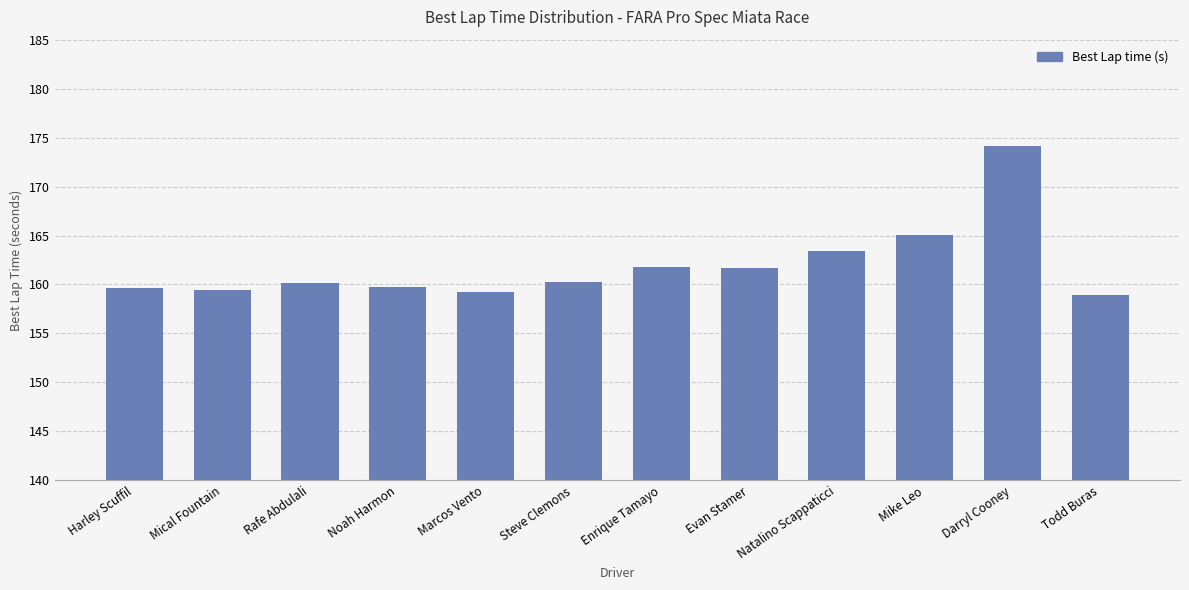

What value does the data have at Evan Stamer?

161.7